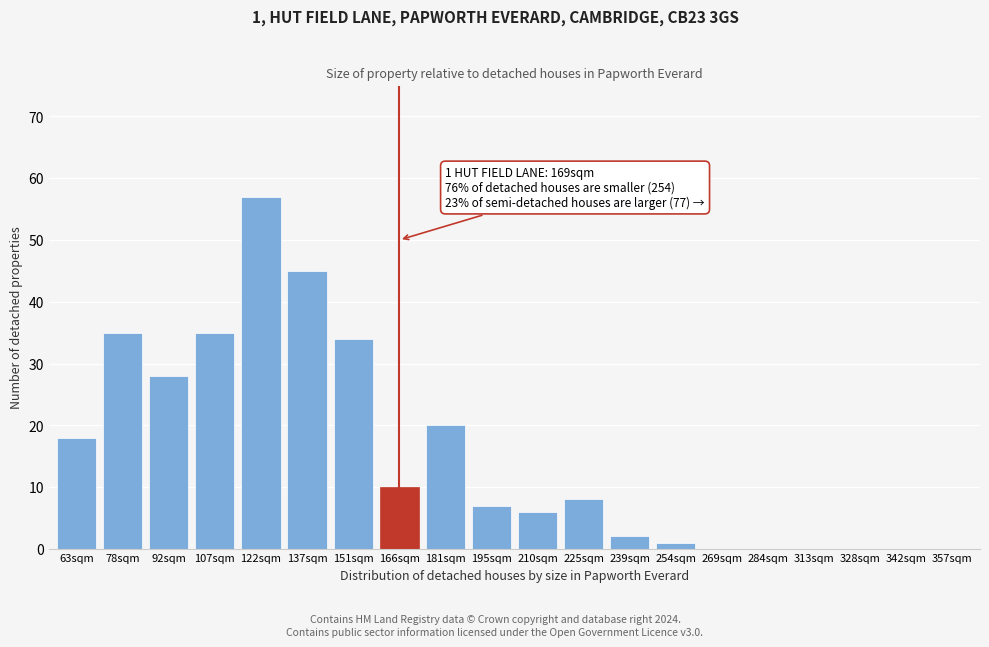

Reading left to right, transcribe all the data shown in this chart.

63sqm=18	78sqm=35	92sqm=28	107sqm=35	122sqm=57	137sqm=45	151sqm=34	166sqm=10	181sqm=20	195sqm=7	210sqm=6	225sqm=8	239sqm=2	254sqm=1	269sqm=0	284sqm=0	313sqm=0	328sqm=0	342sqm=0	357sqm=0